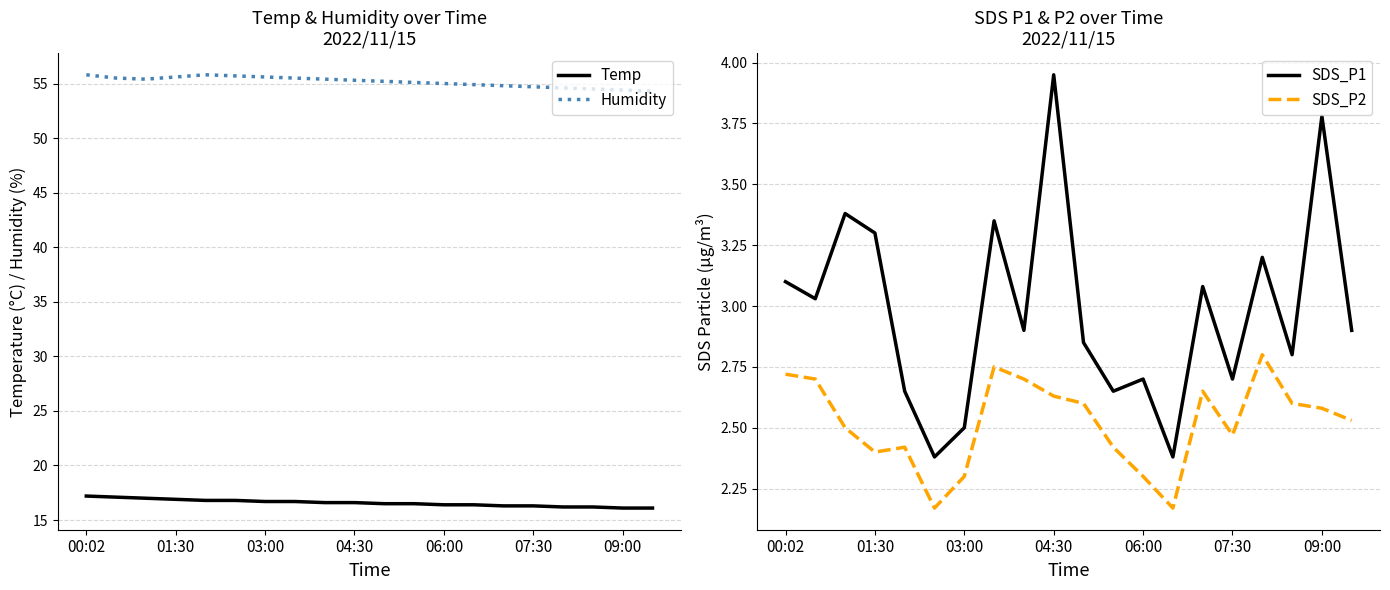

What is the maximum value shown in the chart?

55.8